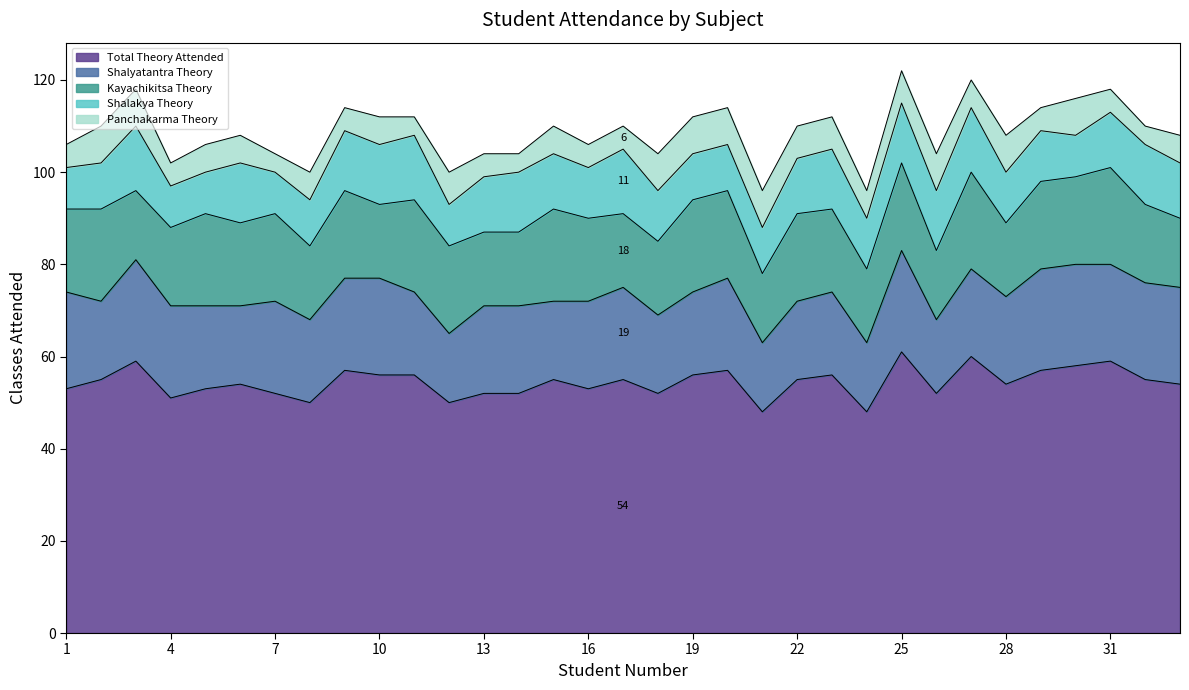

What is the difference between the highest and lowest values at 16?

48